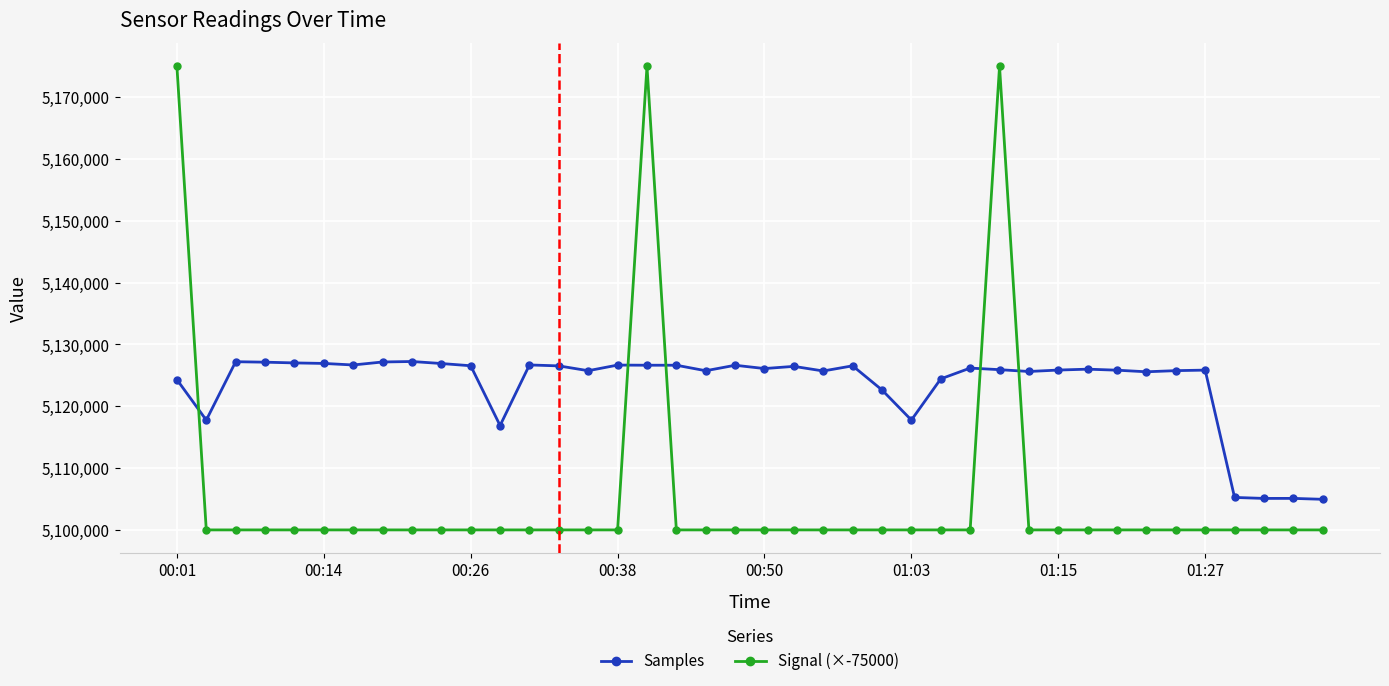

What is the value of the Samples point at the 9th from the left?

5127246